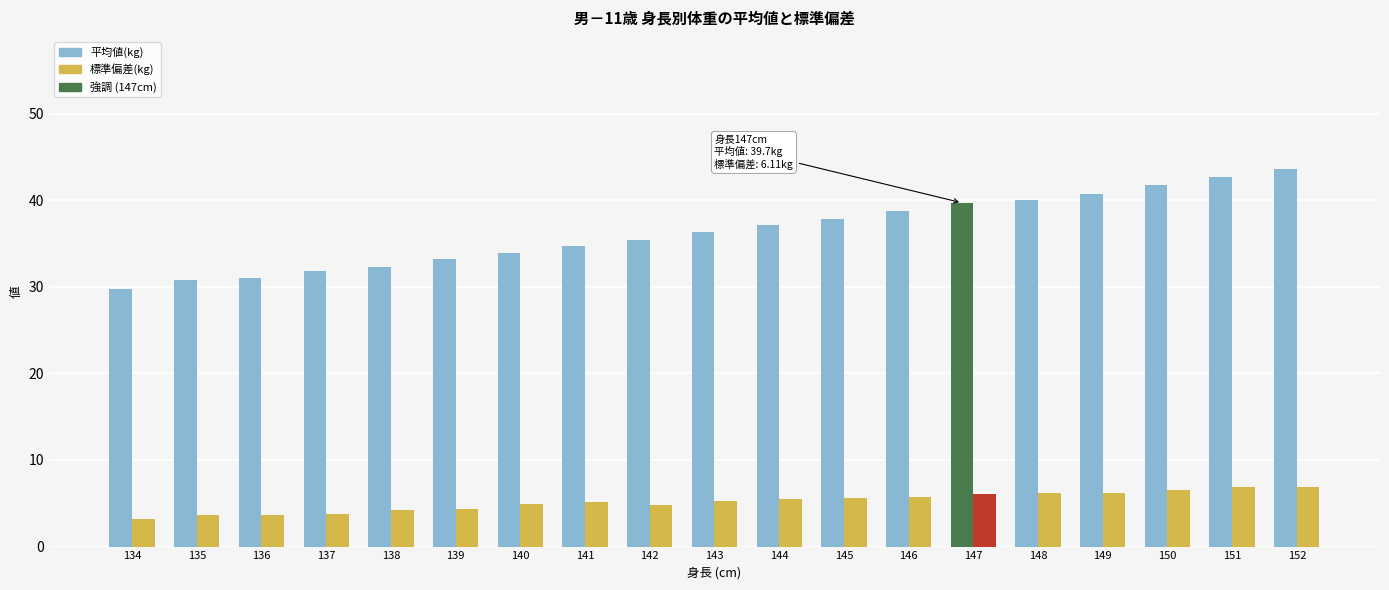

What value does the 平均値(kg) series have at 149?

40.7